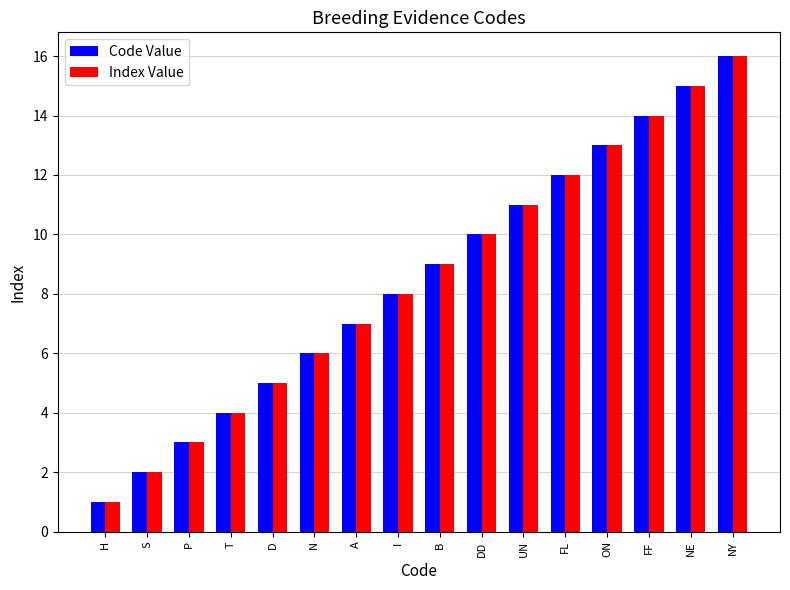

What position from the left is H?

1